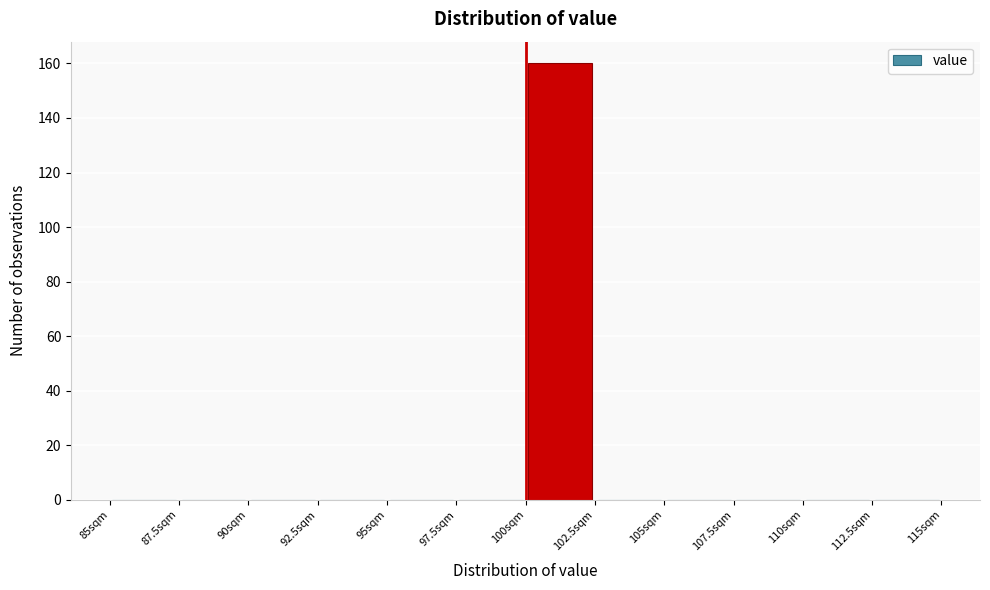

How tall is the bar that spans 100.0 to 102.5 on the x-axis? The values are not printed on the chart, so give them approximately, as read against the axis.

160